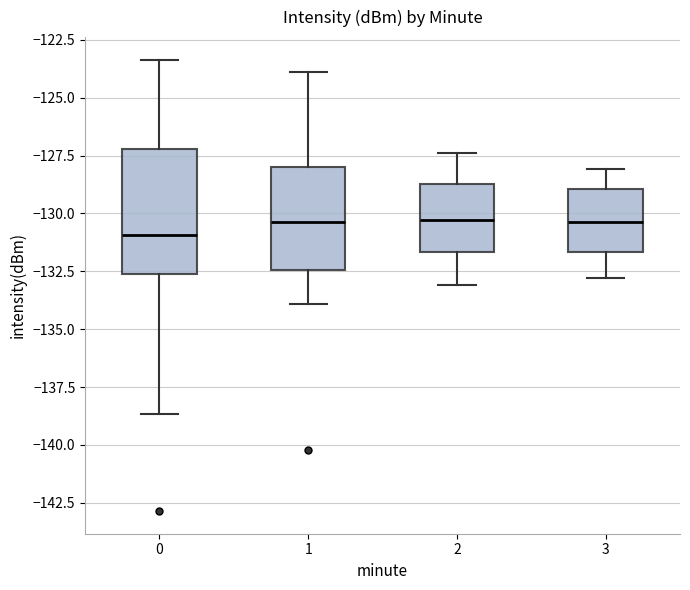

Reading left to right, read every box against the y-axis: the position of its median line, the range the box covers, and the ends of its whiskers. The values are not printed on the chart, so give them approximately, as read against the axis.

0: median -131.0, box -132.5 to -127.0, whiskers -138.5 to -123.5
1: median -130.5, box -132.5 to -128.0, whiskers -134.0 to -124.0
2: median -130.5, box -131.5 to -128.5, whiskers -133.0 to -127.5
3: median -130.5, box -131.5 to -129.0, whiskers -133.0 to -128.0